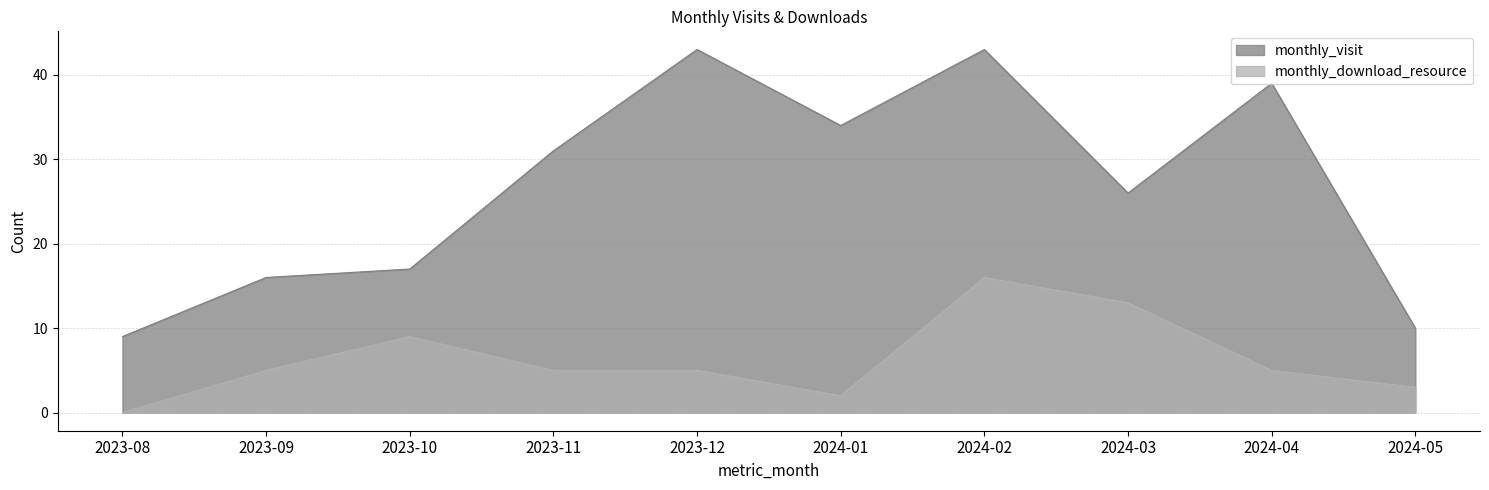

Where is monthly_visit nearest to the value 26?

2024-03